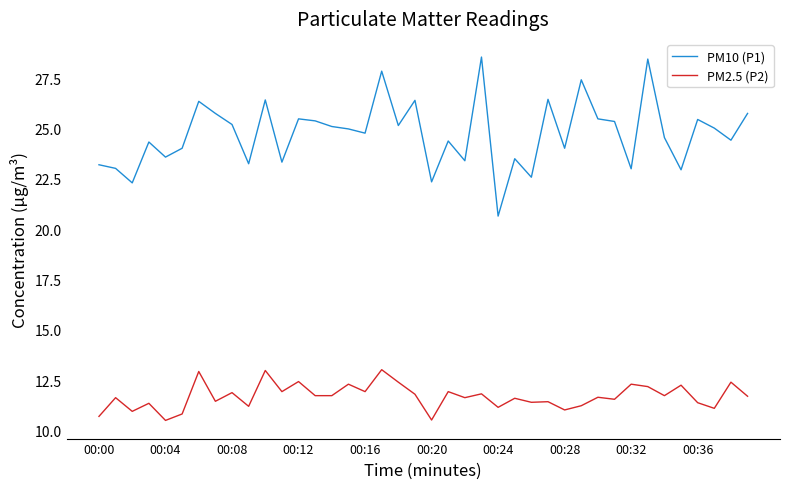

List the series in order of their peak value, highest first.

PM10 (P1), PM2.5 (P2)